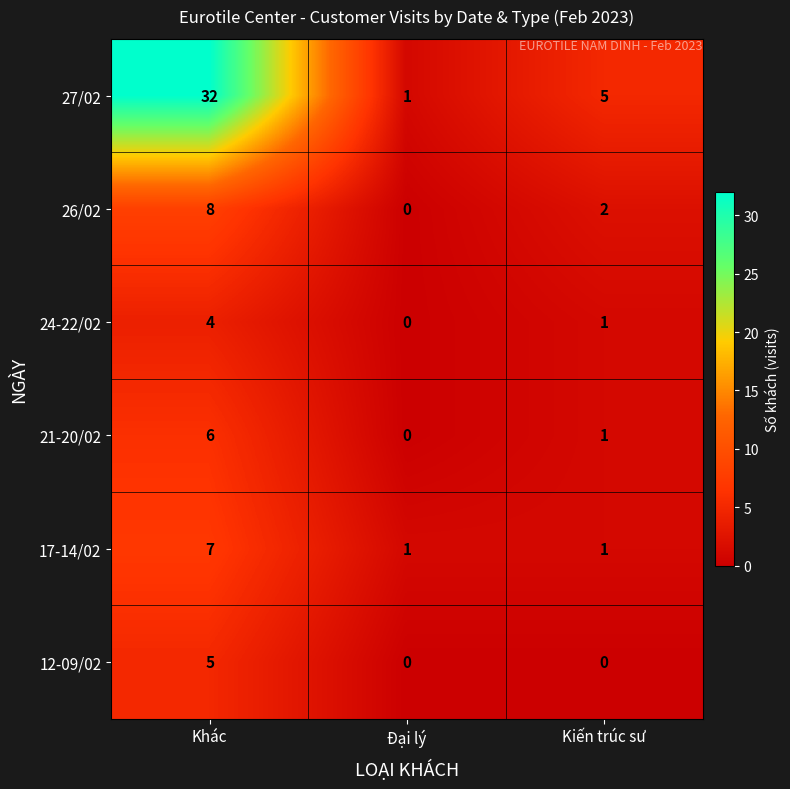

Which series has the widest spread of values?

27/02